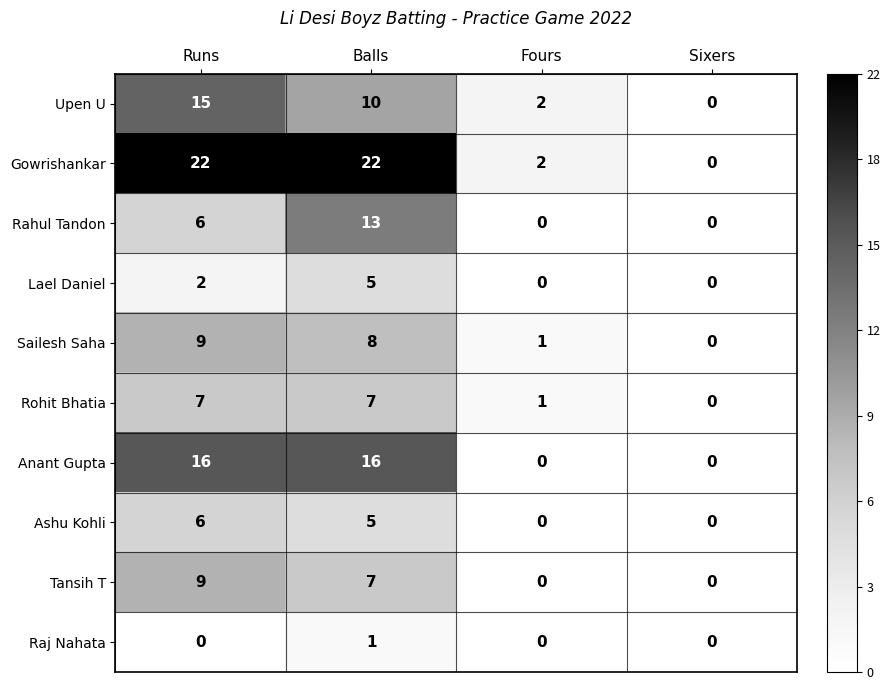

What is the difference between the maximum and second lowest values in the Tansih T series?

9